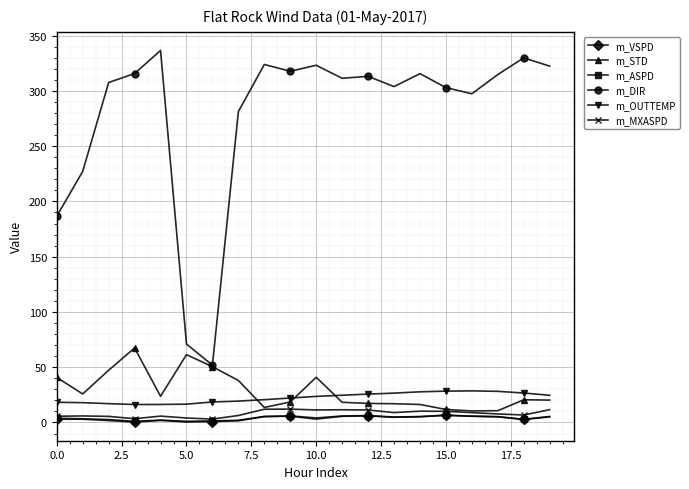

Which series has the widest spread of values?

m_DIR